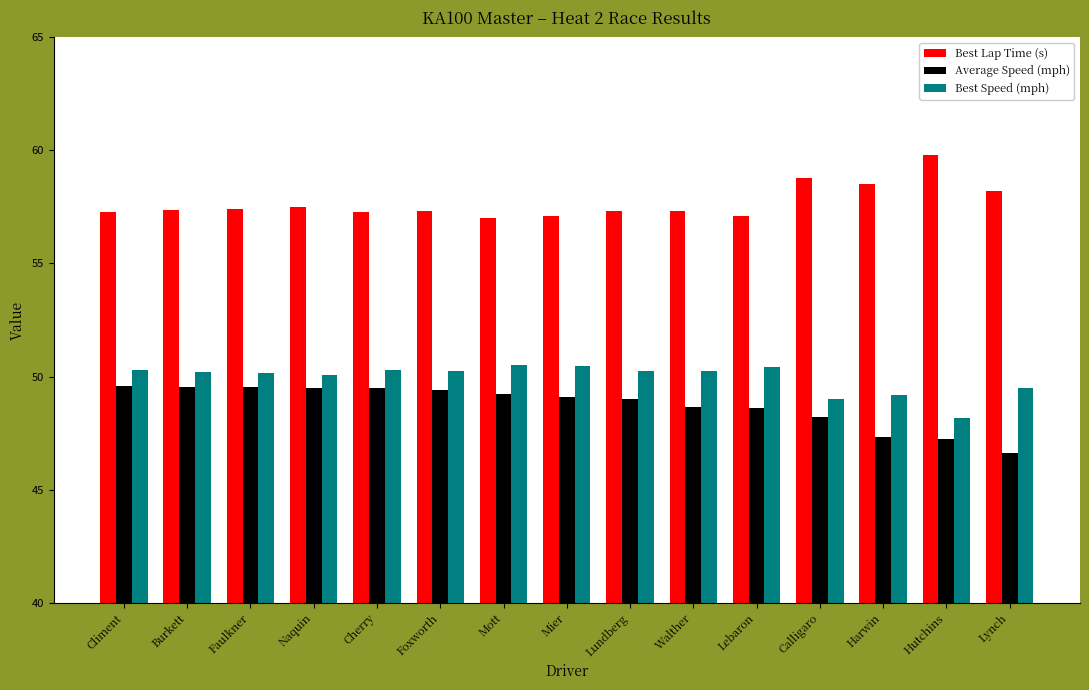

What is the smallest value displayed?

46.6